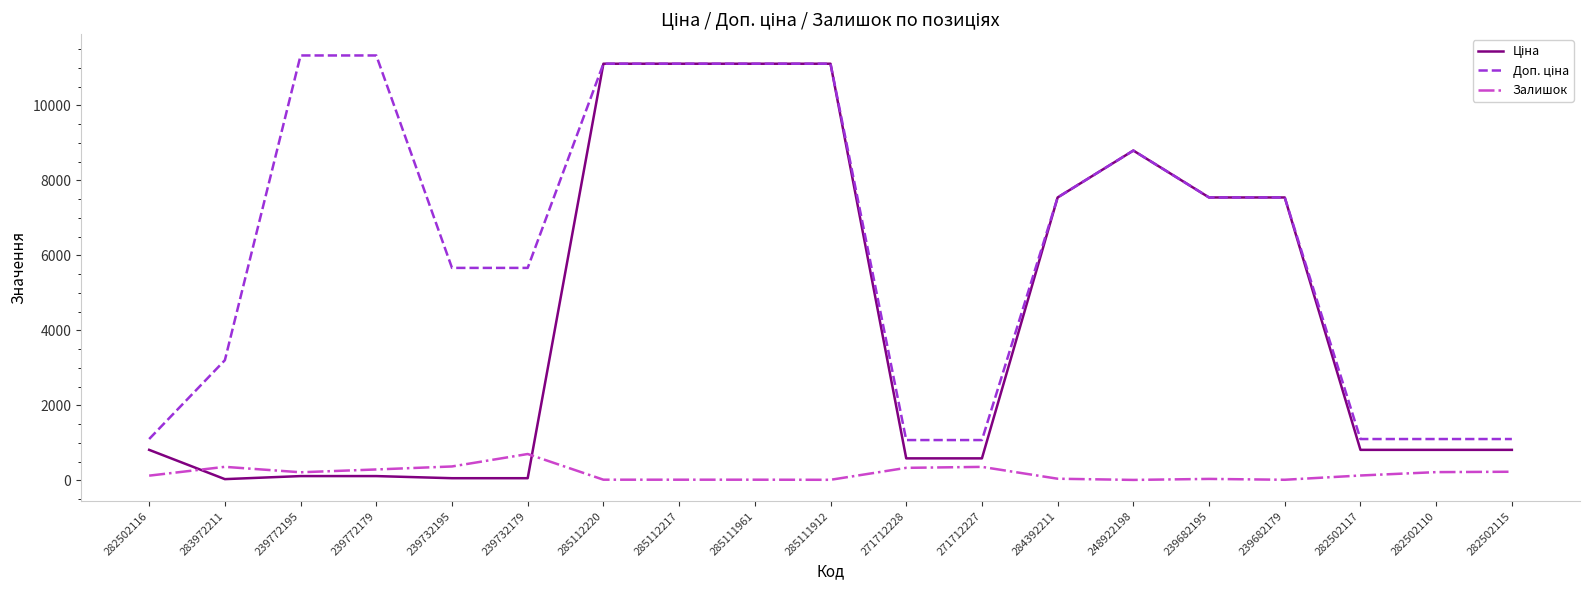

The Залишок series shows 702.0 at 239732179. True or false?

True